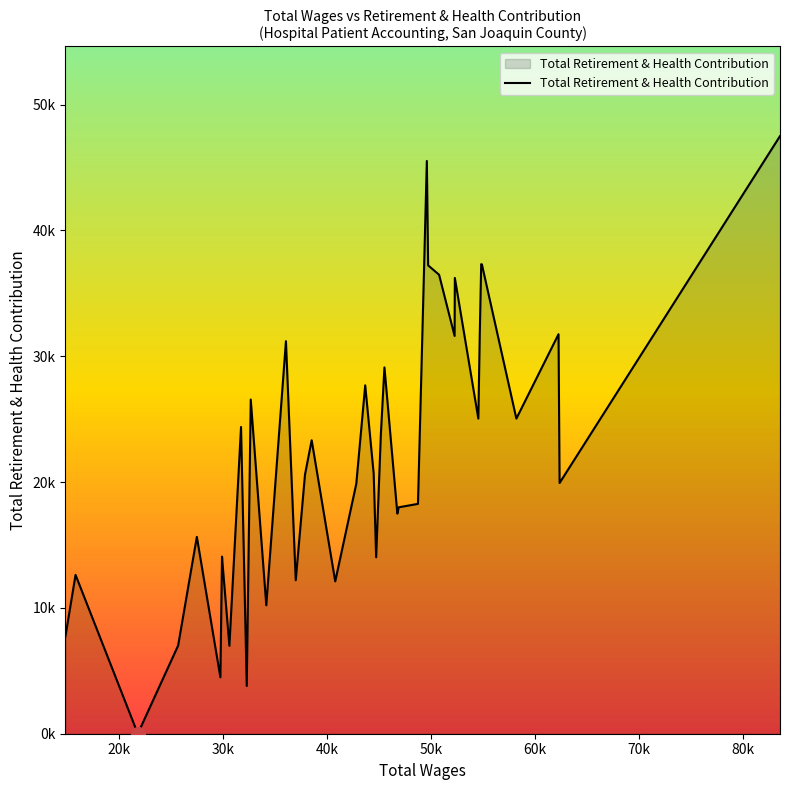

What is the value of the 16th point from the left?

20581